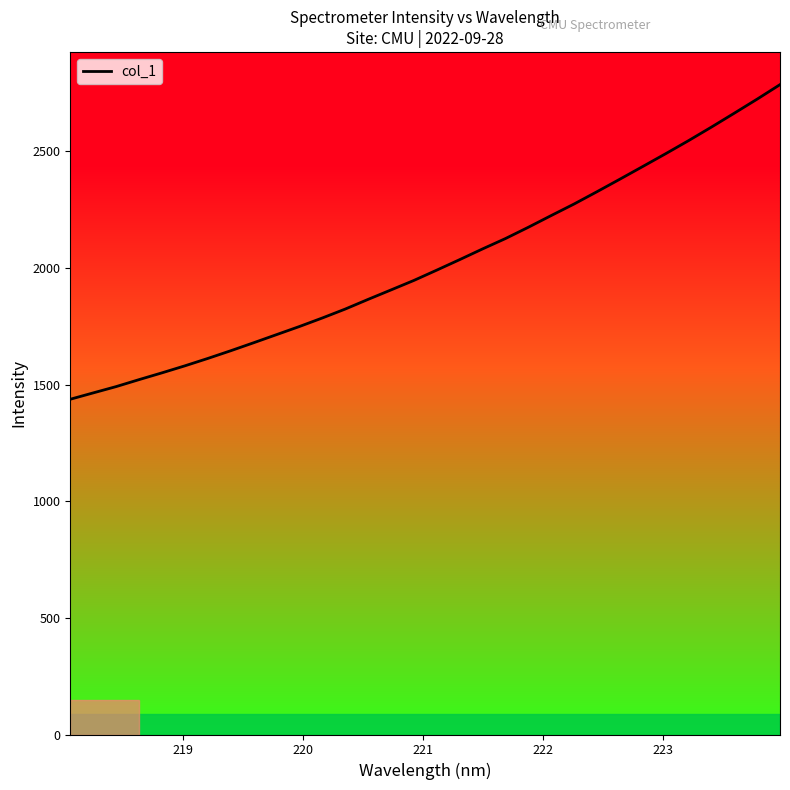

Count the number of values greater than 1990.

16